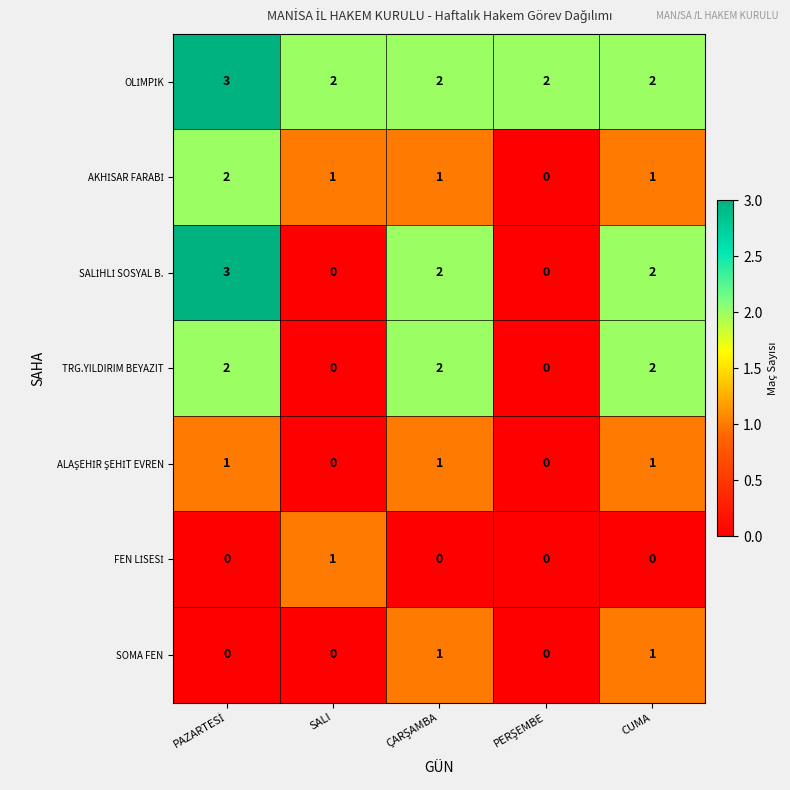

At how many categories does at least one series exceed 0?

5